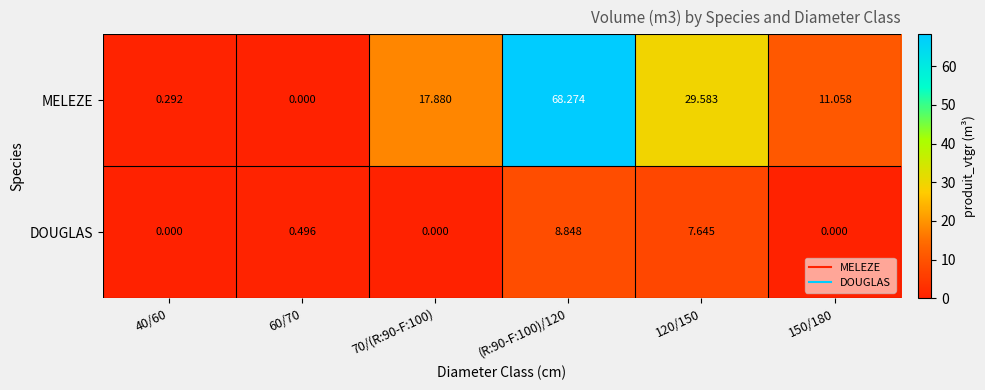

Which series changed the most between 40/60 and 60/70?

DOUGLAS